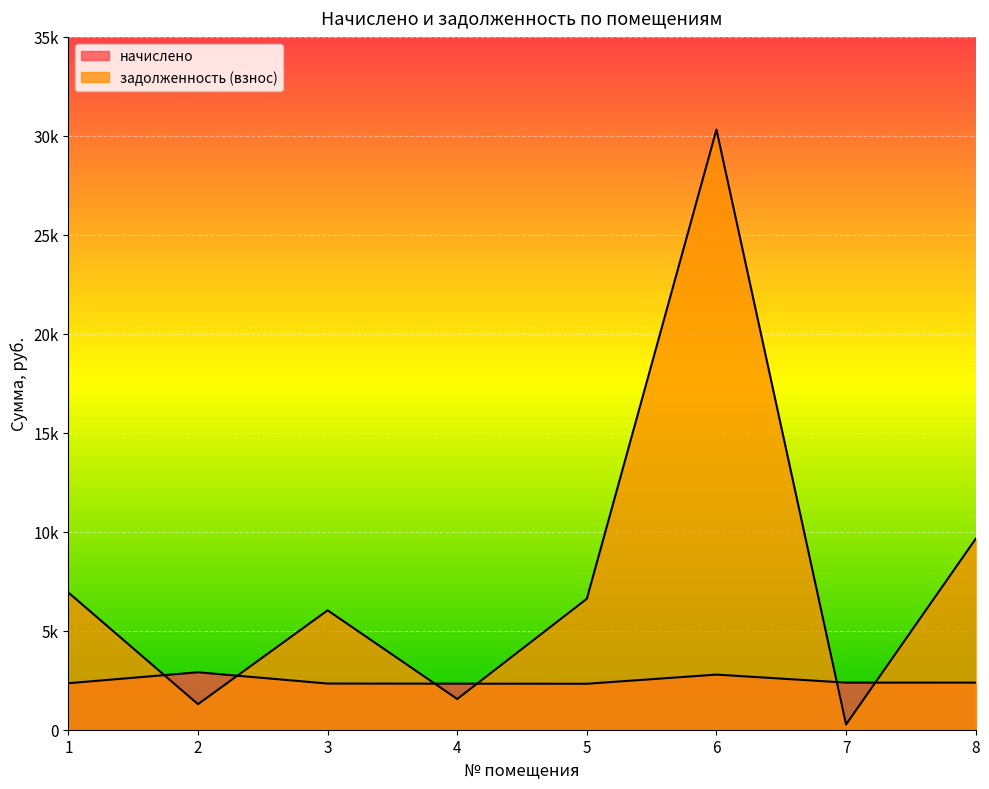

At which category does задолженность (взнос) reach its first local valley?

2